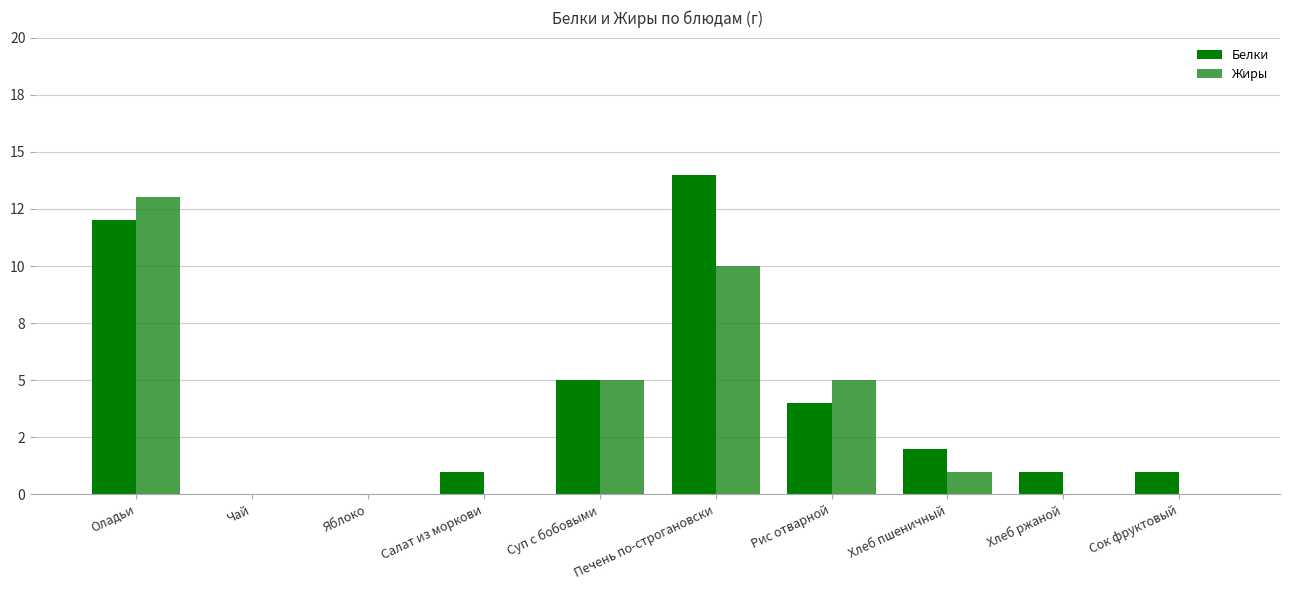

Which has a higher value, Сок фруктовый or Суп с бобовыми?

Суп с бобовыми